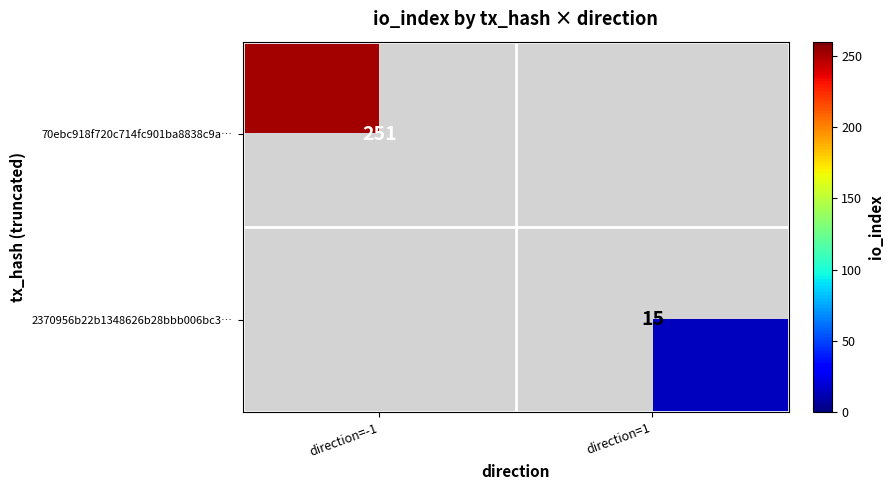

What is the maximum value shown in the chart?

251